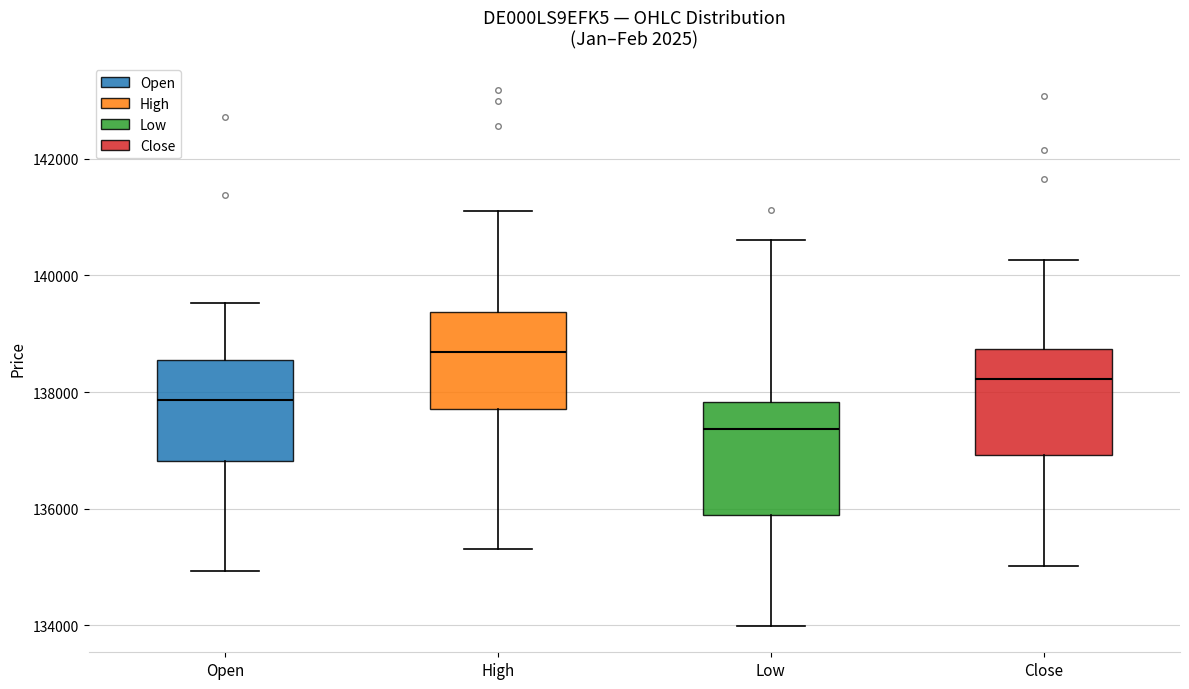

Where does the median line of the box for Low sit on the y-axis? The values are not printed on the chart, so give them approximately, as read against the axis.

137400